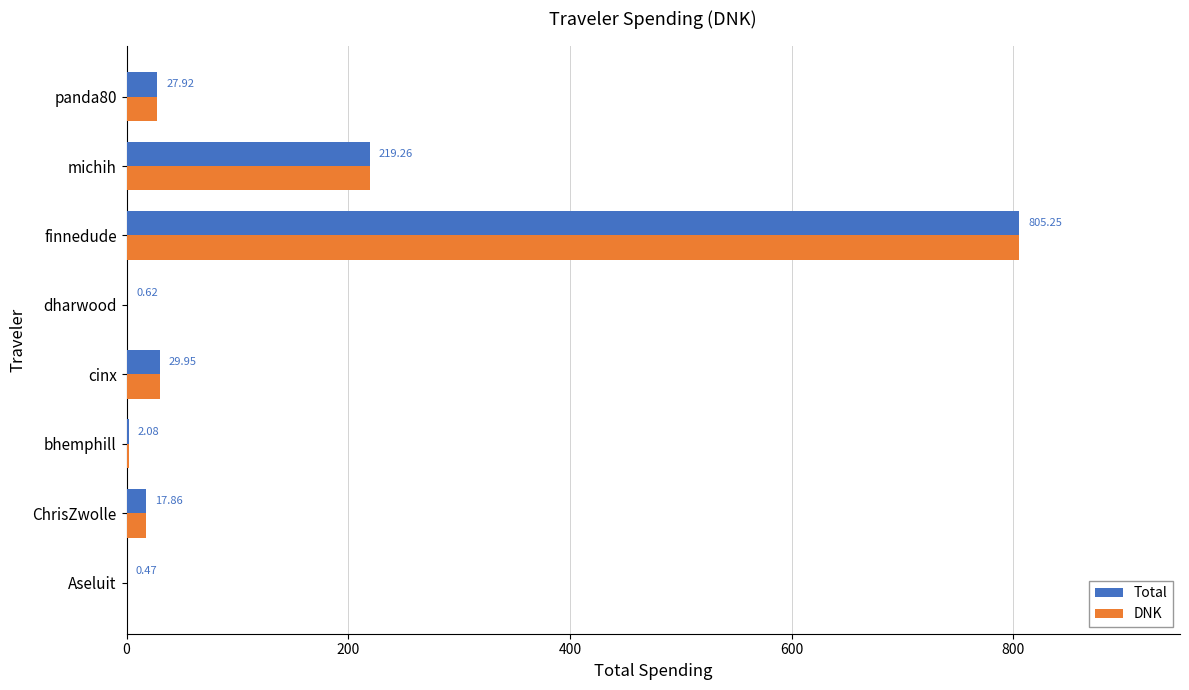

At which label does DNK reach its peak?

finnedude